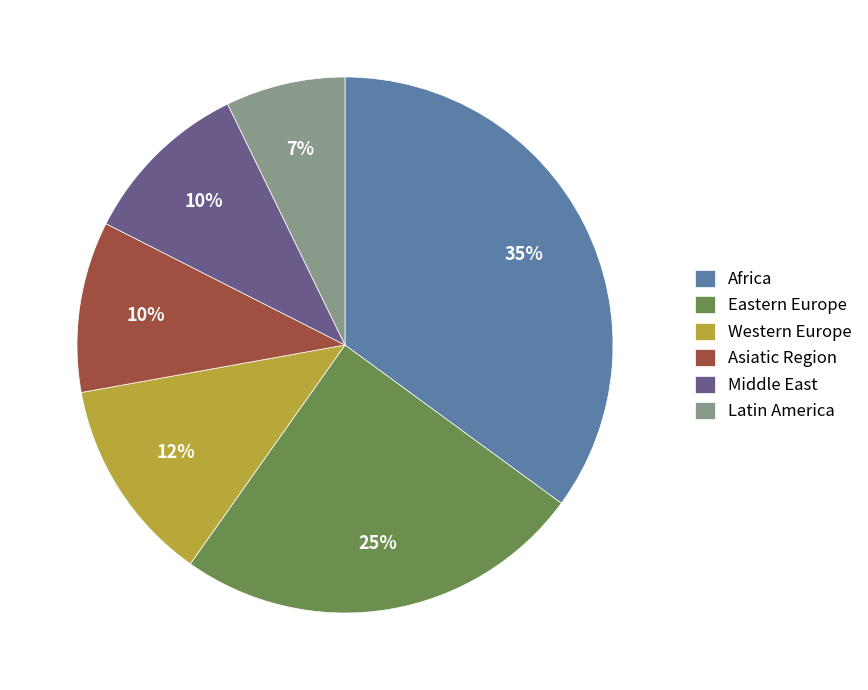

Approximately how many times larger is the value at Latin America compared to Western Europe?

0.6